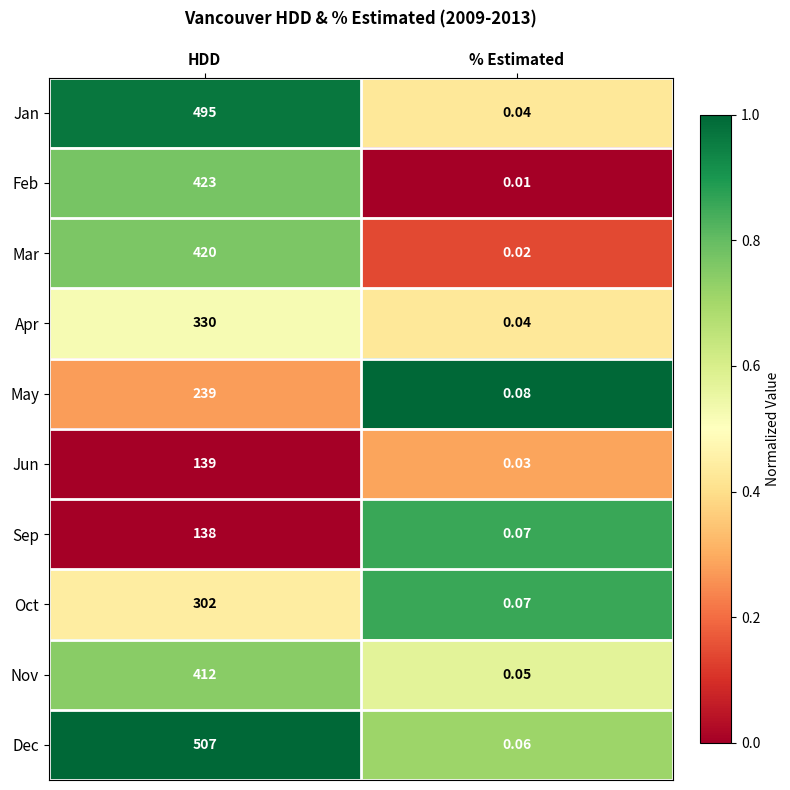

At which category does the chart reach its peak across all series?

HDD